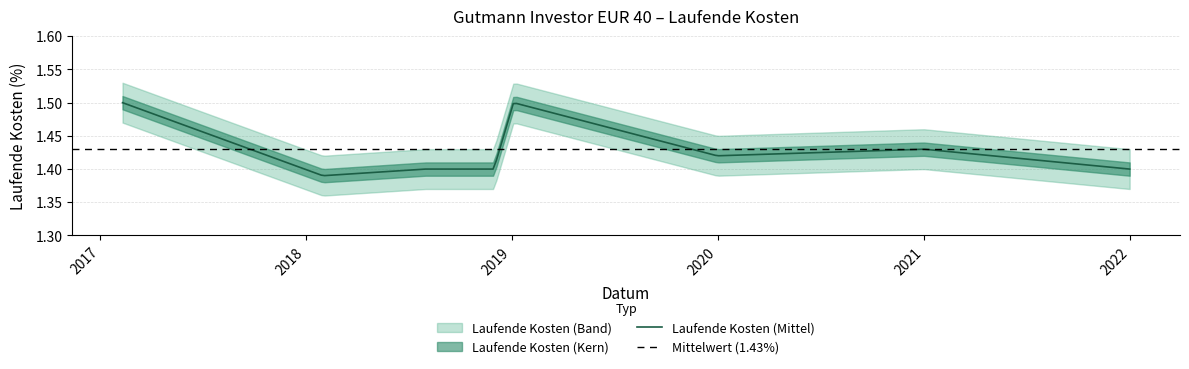

What is the value of the 4th point from the left?

1.4